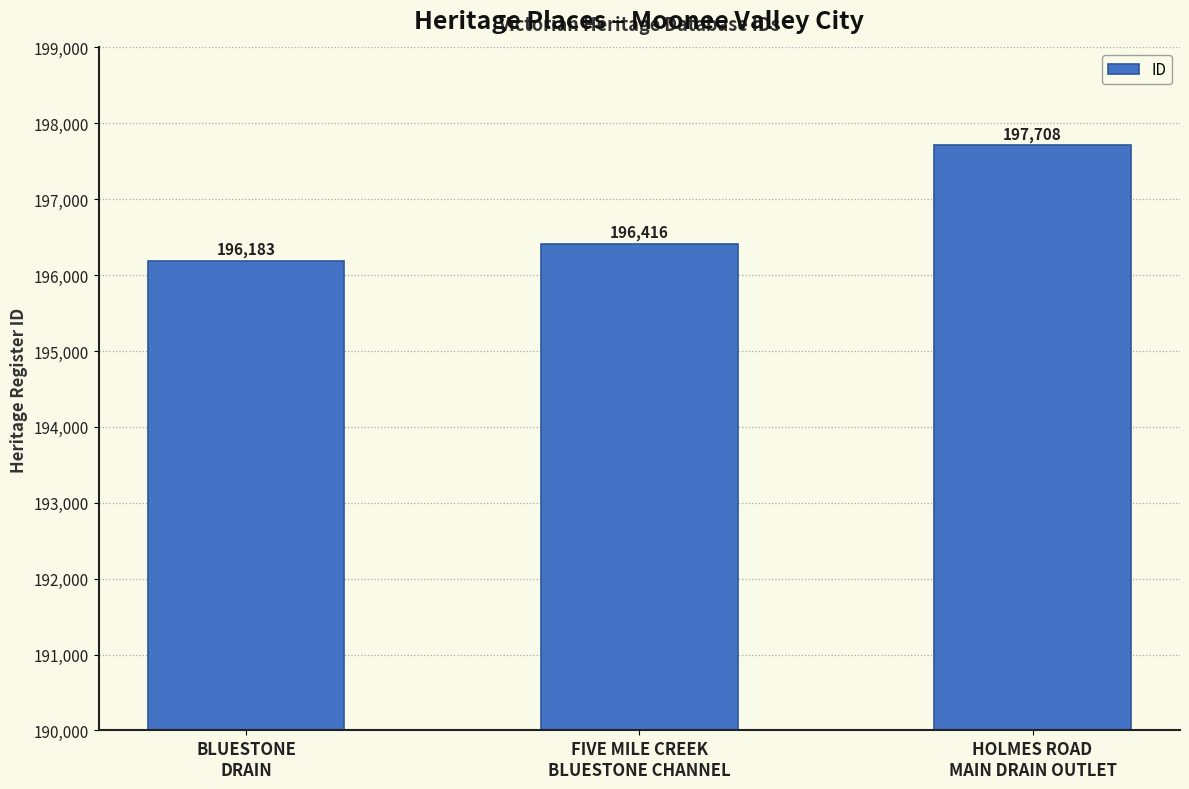

What is the sum of all values?

590307